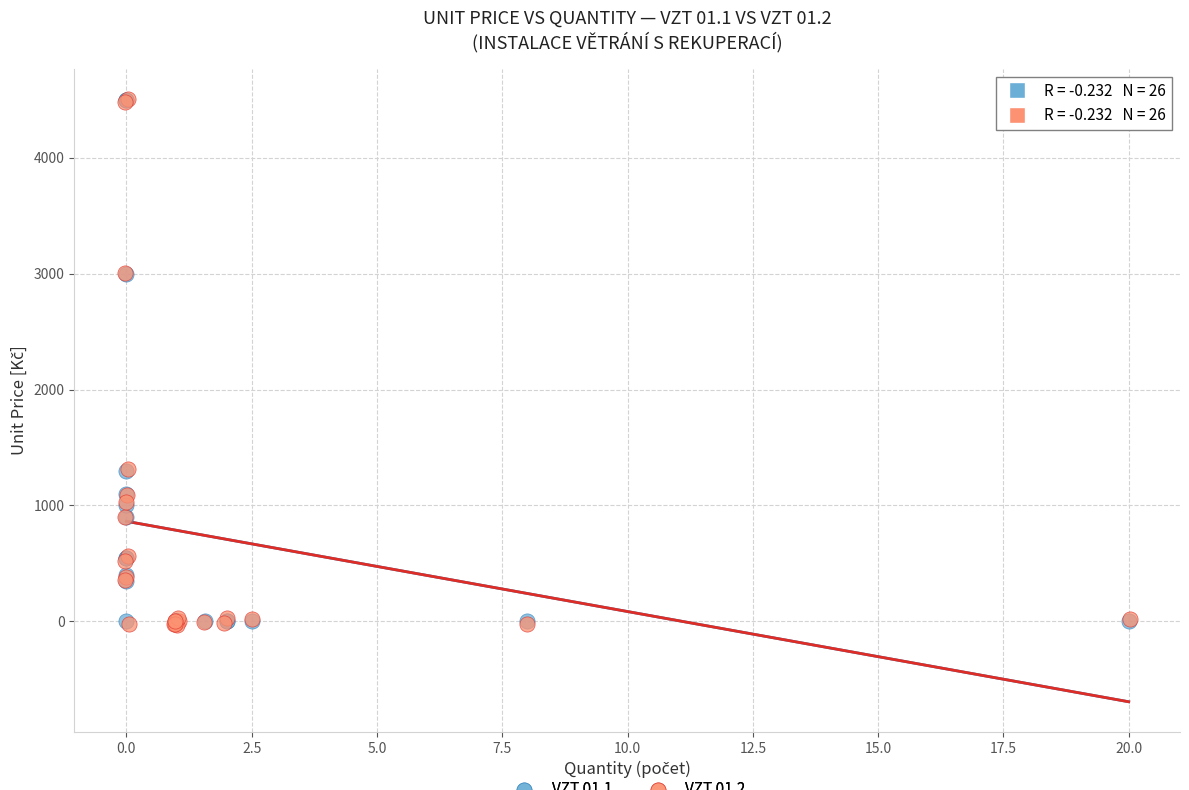

What are all the series names shown in the legend?

VZT 01.1, VZT 01.2